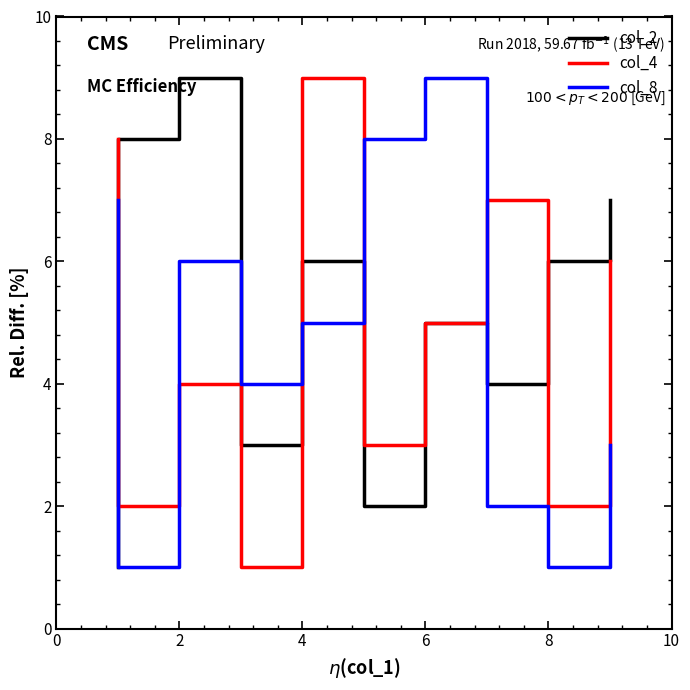

At 8, list the series in order from largest to smallest.

col_4, col_2, col_8